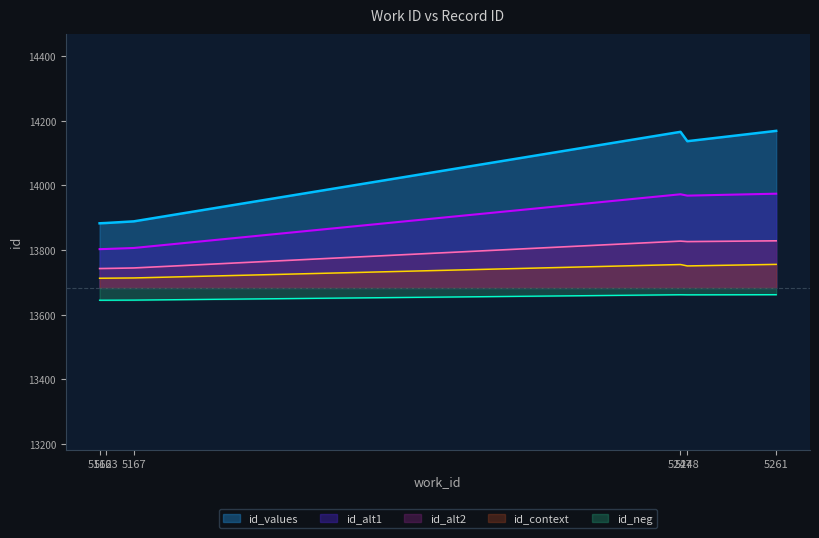

What is the sum of all values?

84128